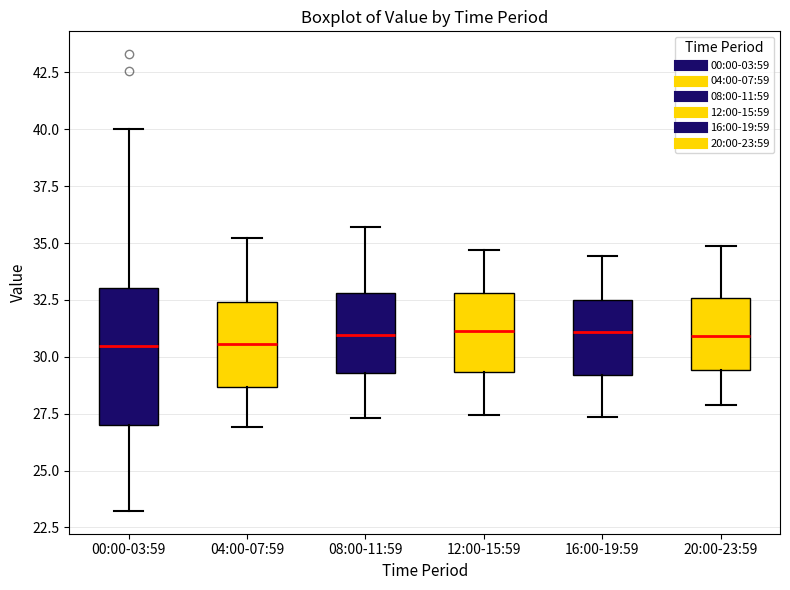

Which box is the tallest, from its lower edge to its upper edge?

00:00-03:59